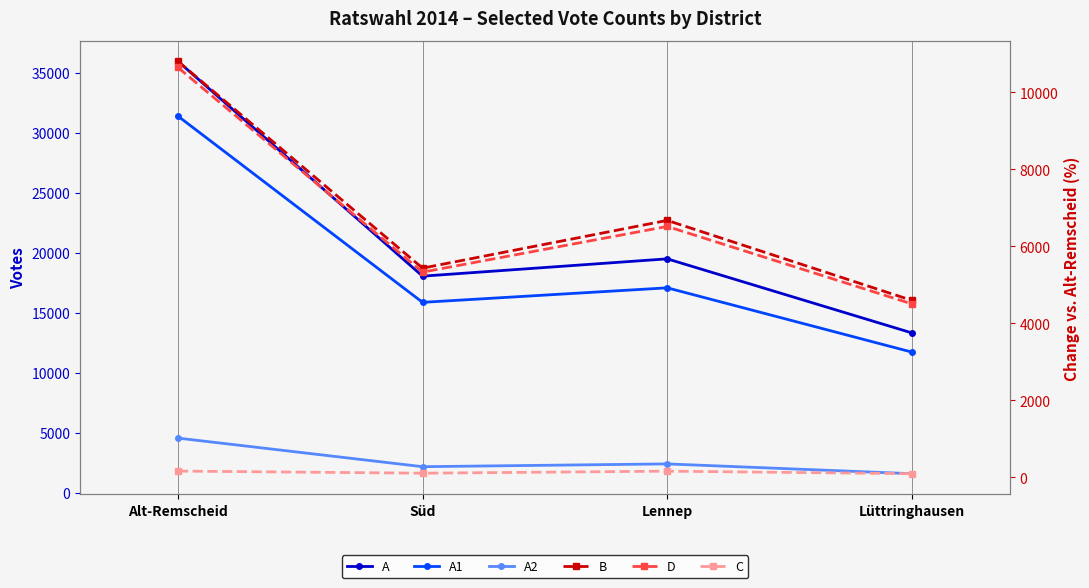

Is it true that A1 equals 20454 at Lüttringhausen?

False